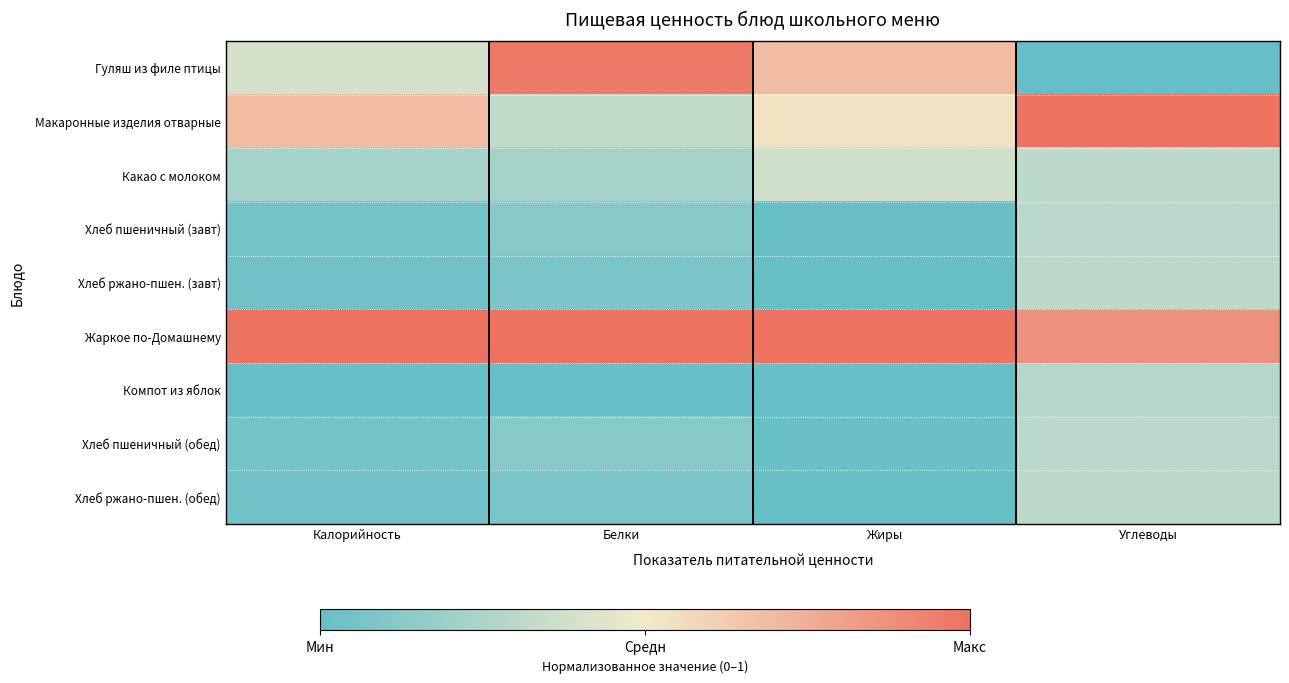

Count the number of data series in this chart.

9